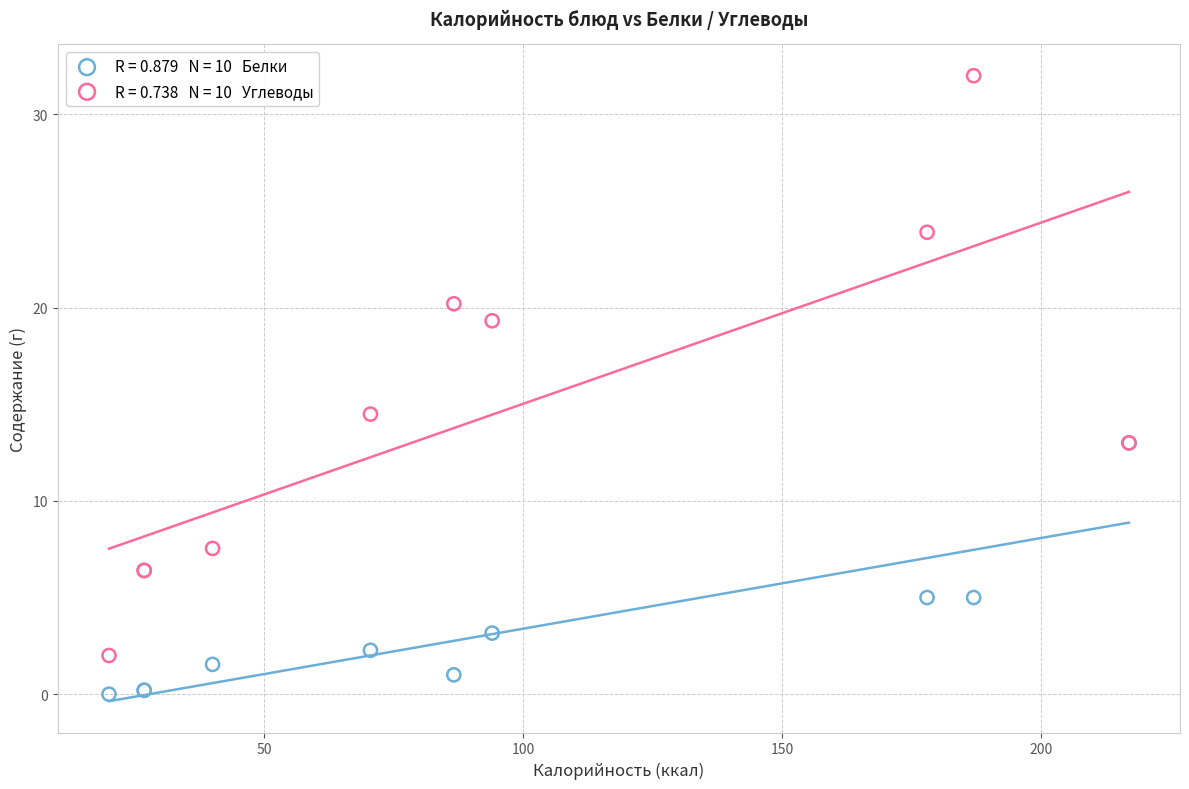

Across all series, what Y value is closest to 16?

14.5